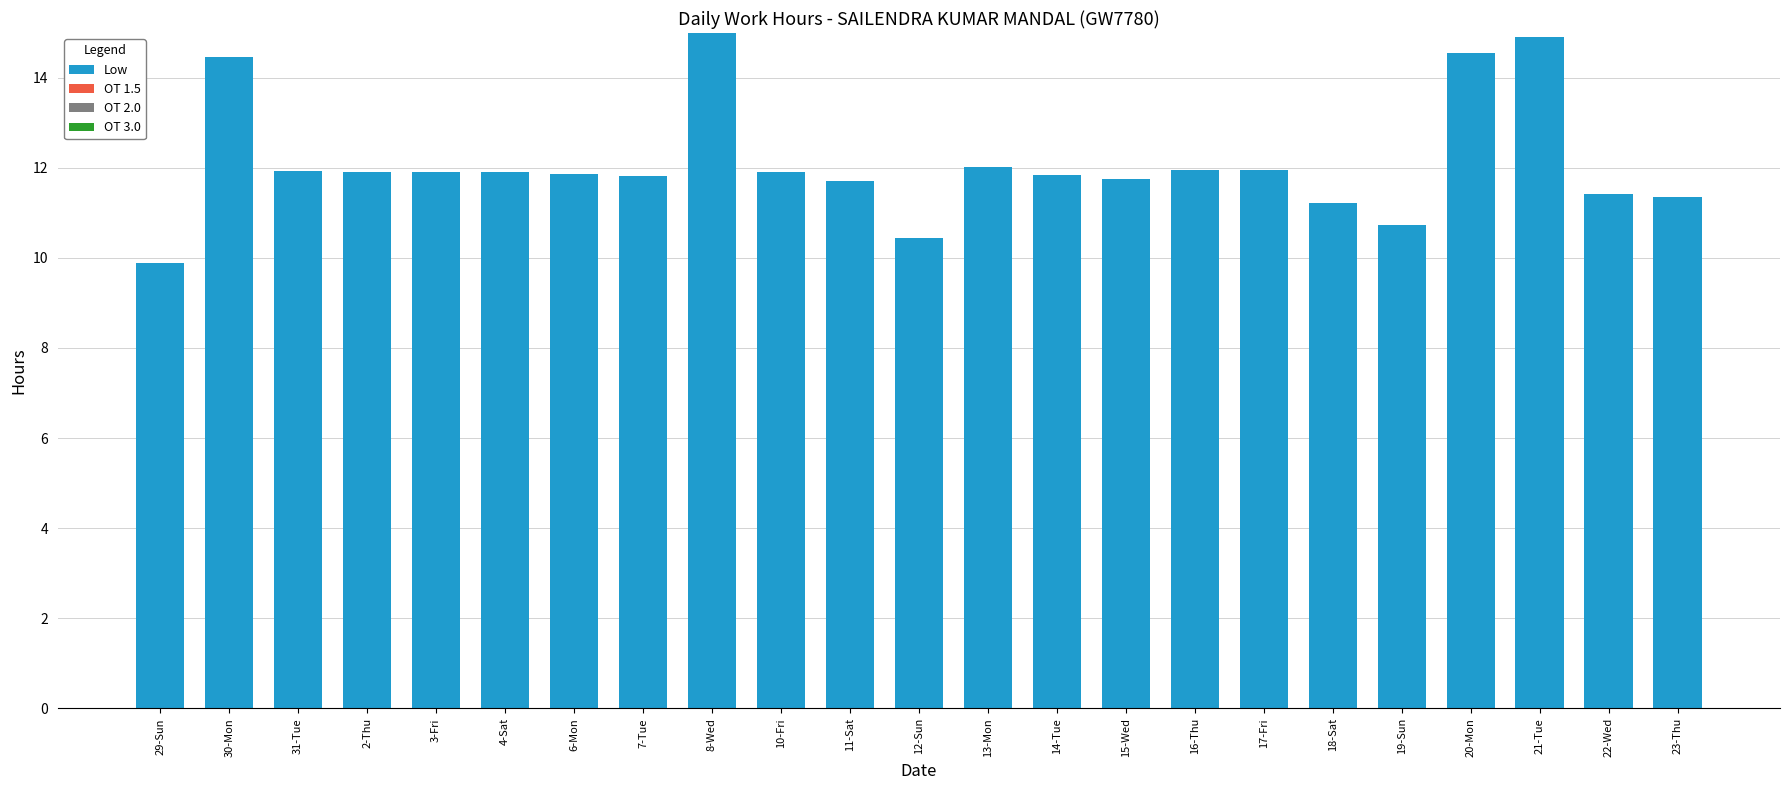

The chart shows a value of 18.5 at 22-Wed. True or false?

False